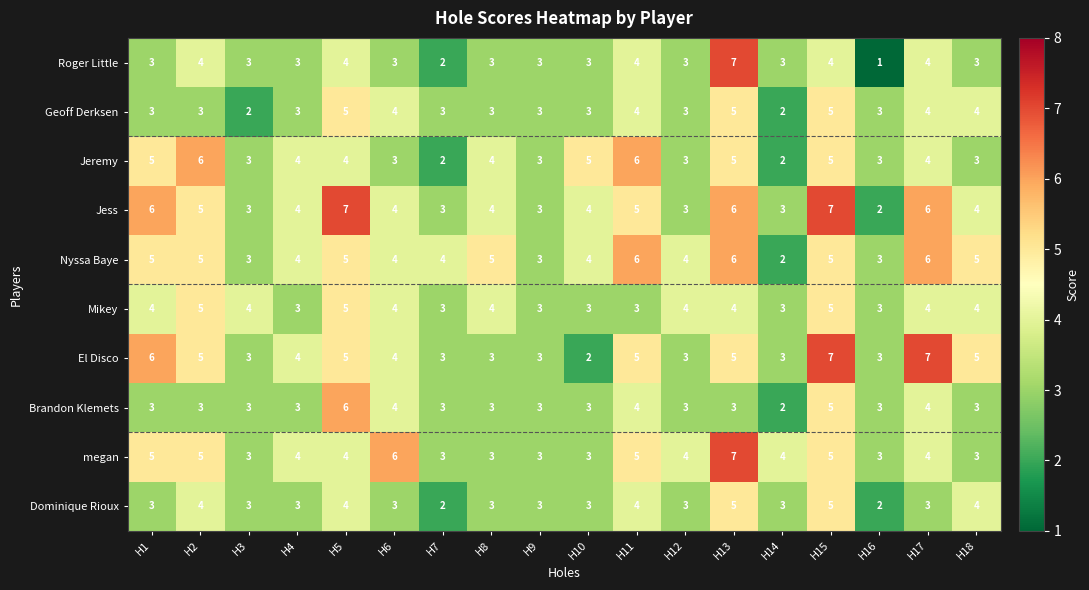

Is it true that Brandon Klemets equals 4 at H17?

True